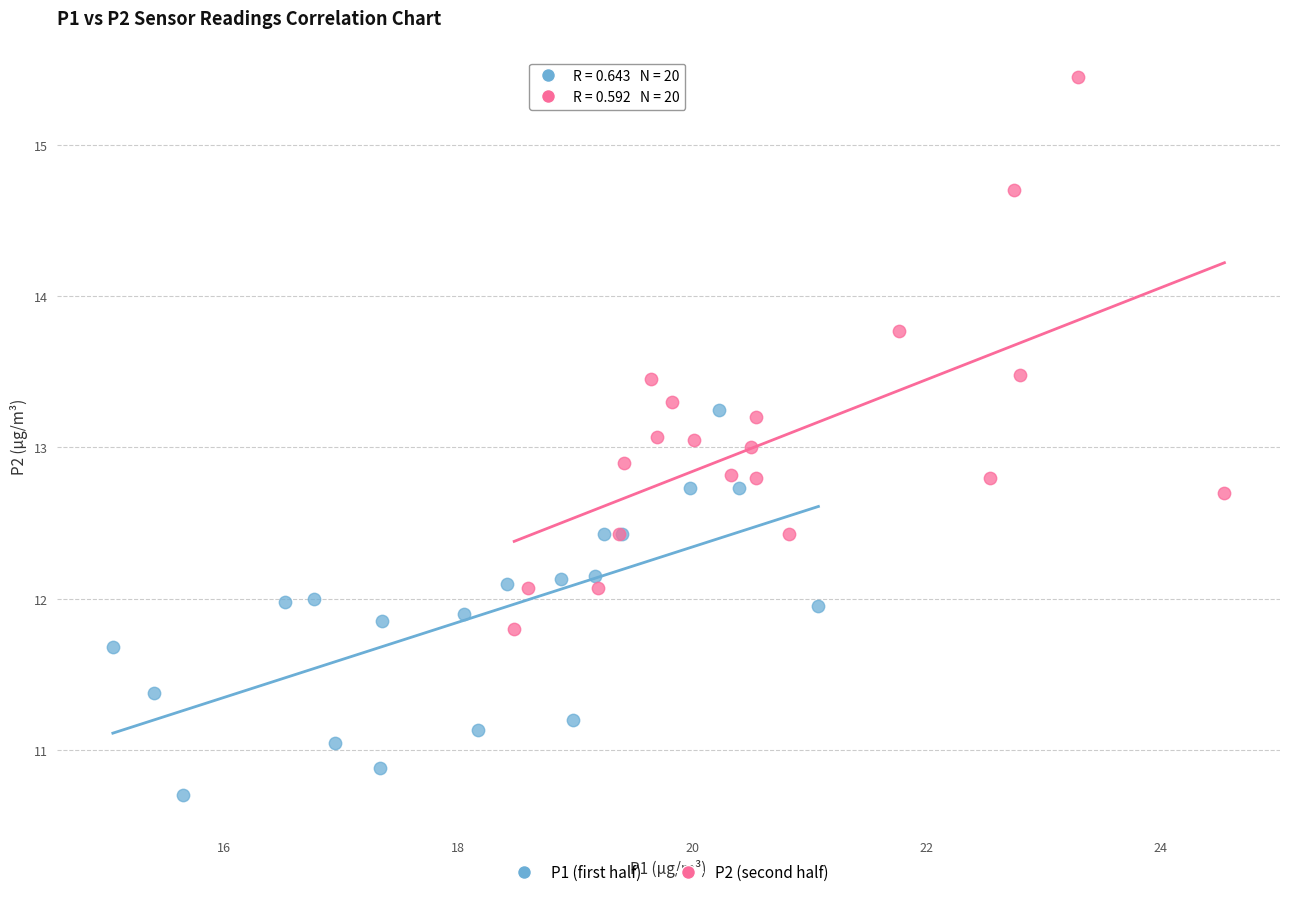

Which series has the widest spread of Y values?

P2 (second half)